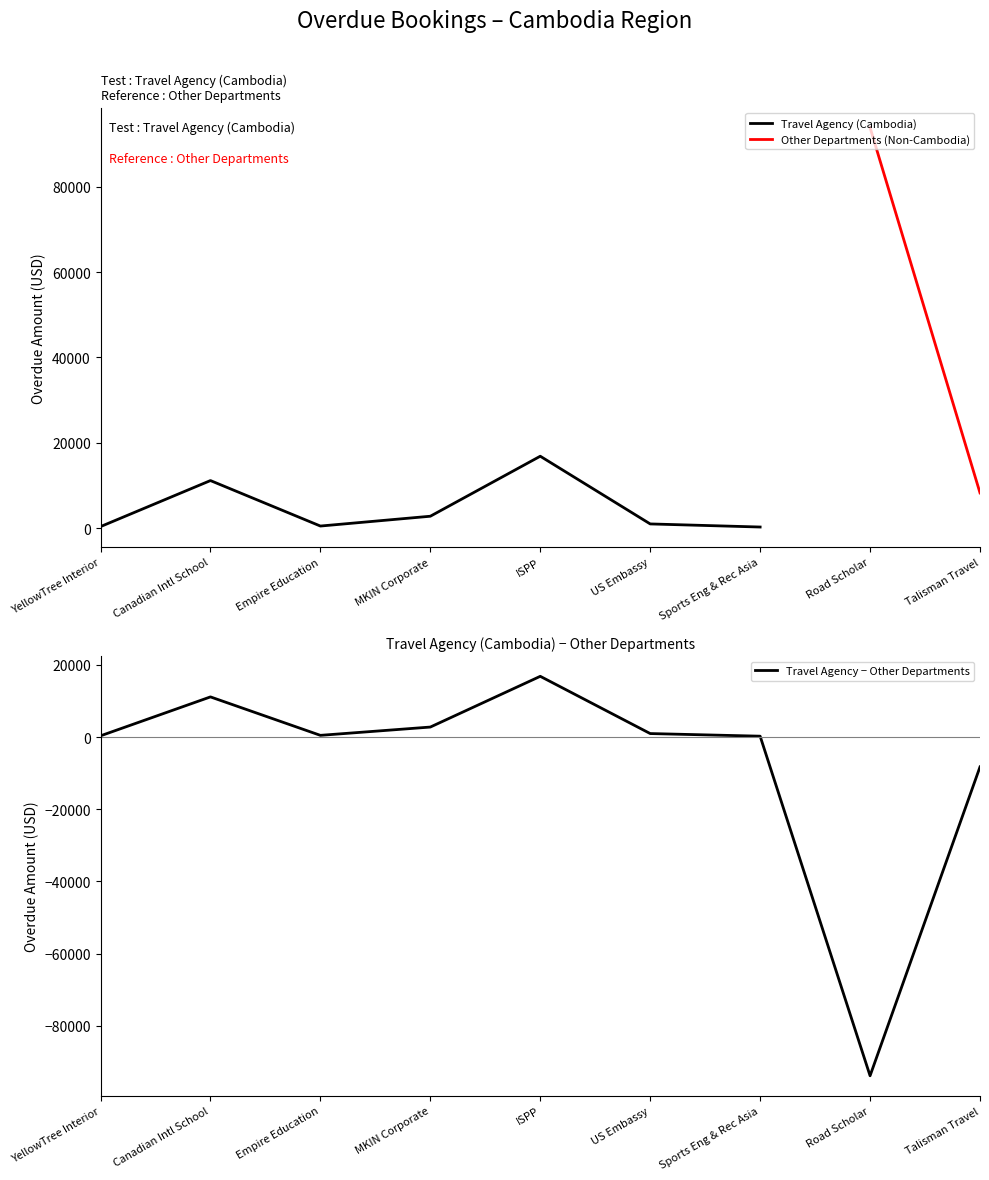

At which label is Travel Agency − Other Departments closest to -38517?

Talisman Travel